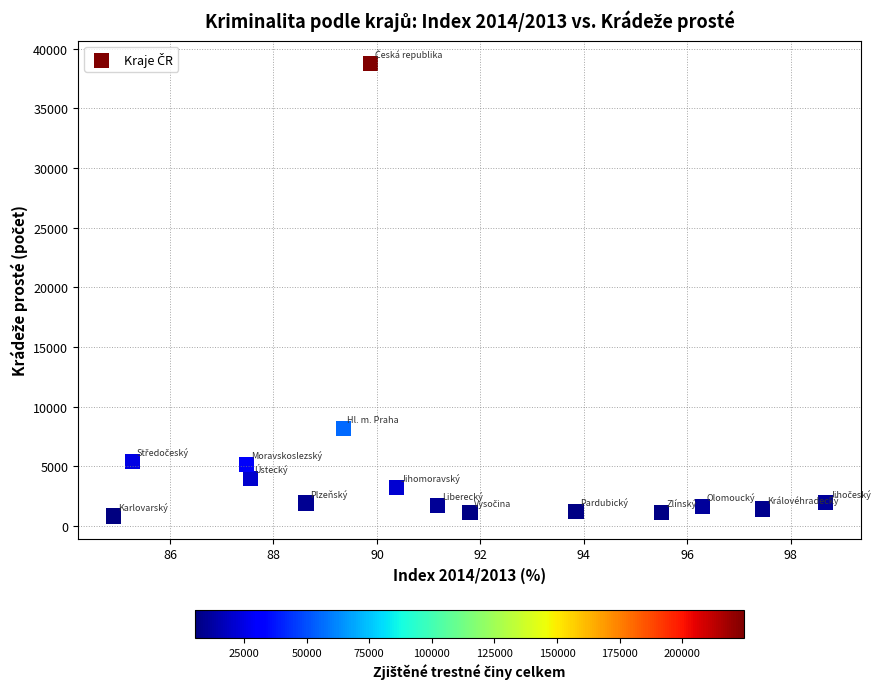

What Y value in the scatter plot is closest to 19805?

8149